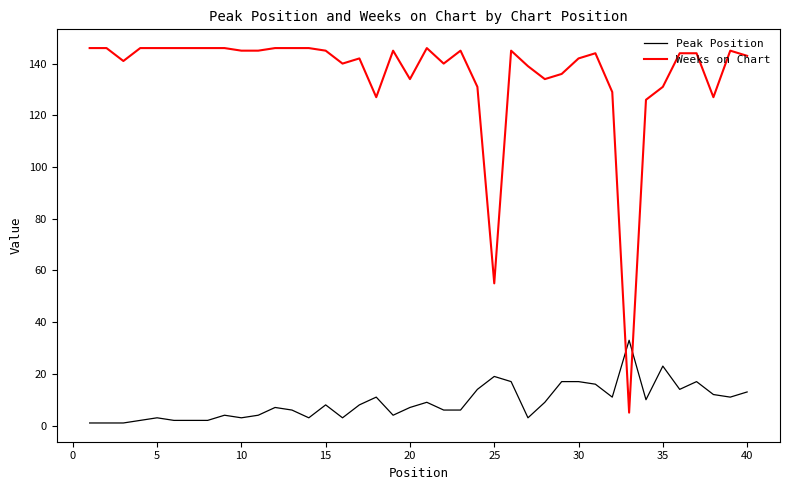

What is the difference between the maximum and minimum values in the Peak Position series?

32